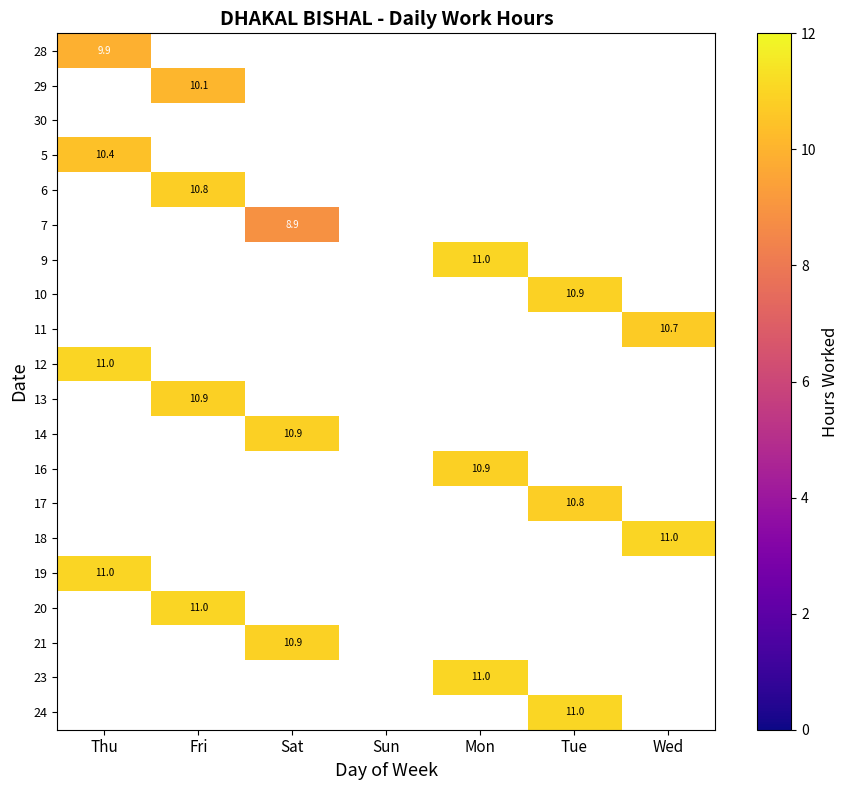

What is the smallest value displayed?

8.9